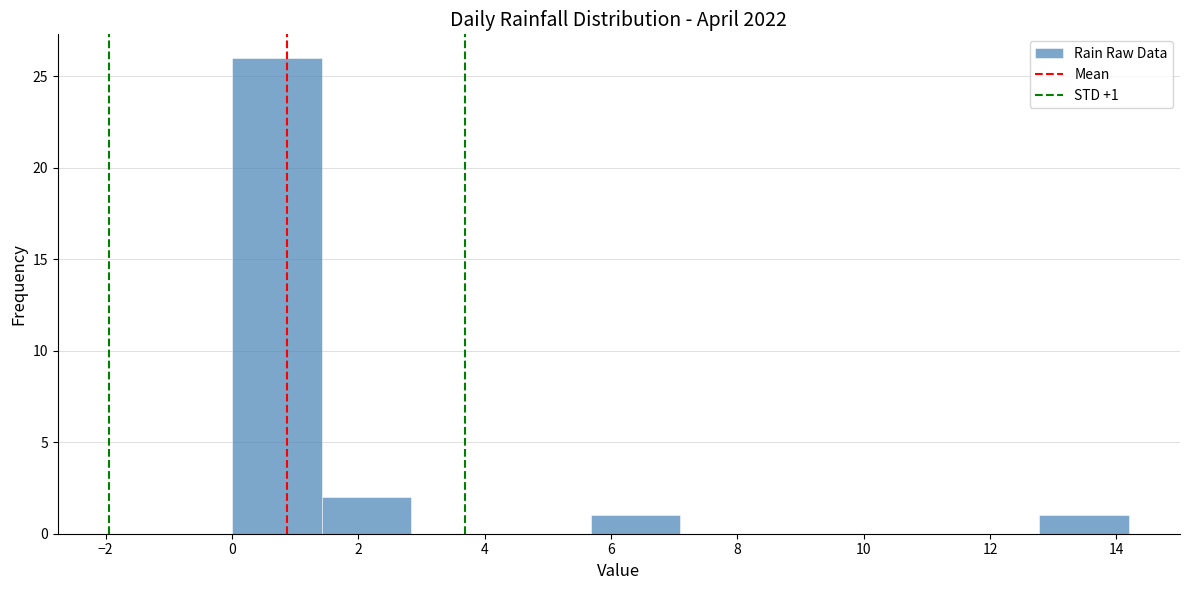

Over which range of the x-axis is the bar tallest?

0.00 to 1.42